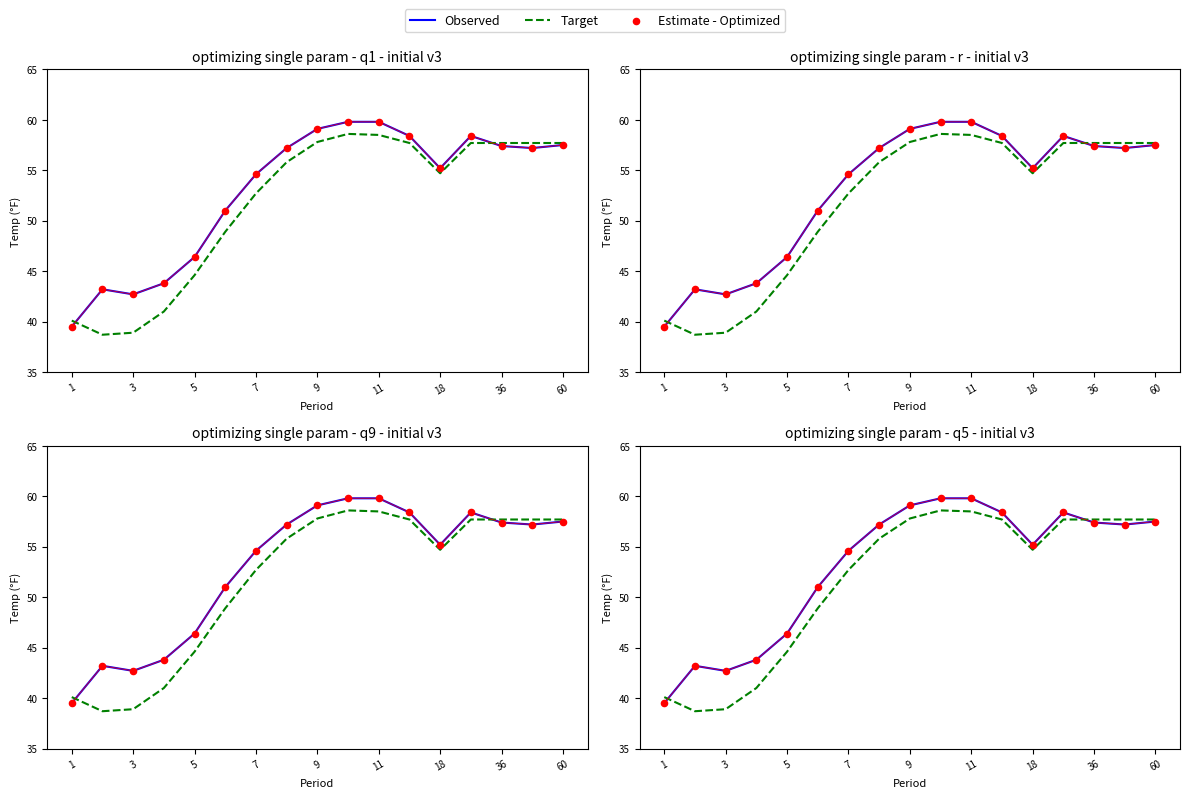

What are all the series names shown in the legend?

Observed, Target, Estimate - Optimized